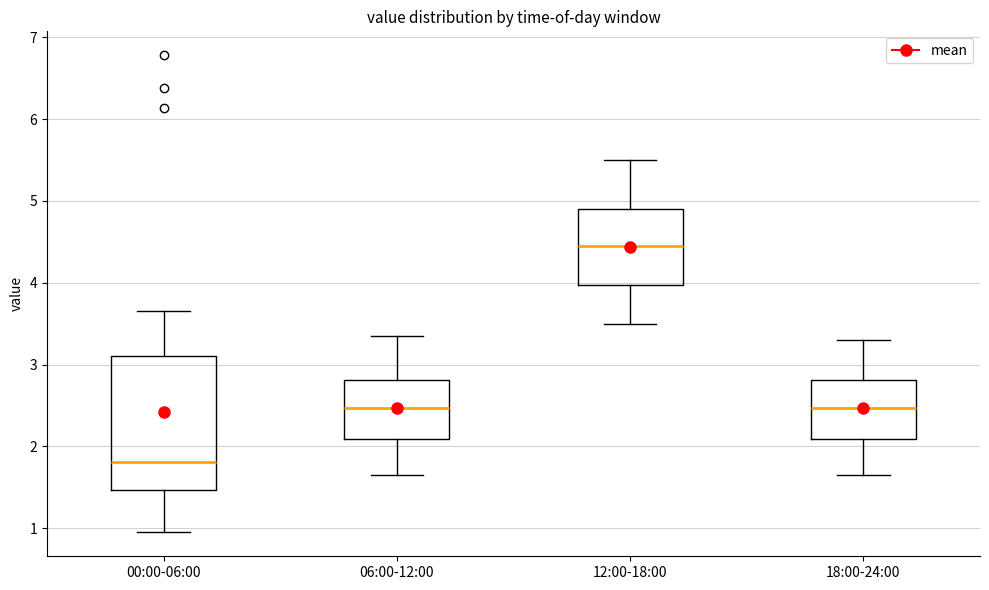

Reading left to right, transcribe this box plot: for each box, give where its median line is, the range the box spans, and where its two whiskers end, as read against the y-axis. The values are not printed on the chart, so give them approximately, as read against the axis.

00:00-06:00: median 1.8, box 1.5 to 3.1, whiskers 1.0 to 3.7
06:00-12:00: median 2.5, box 2.1 to 2.8, whiskers 1.7 to 3.4
12:00-18:00: median 4.5, box 4.0 to 4.9, whiskers 3.5 to 5.5
18:00-24:00: median 2.5, box 2.1 to 2.8, whiskers 1.7 to 3.3